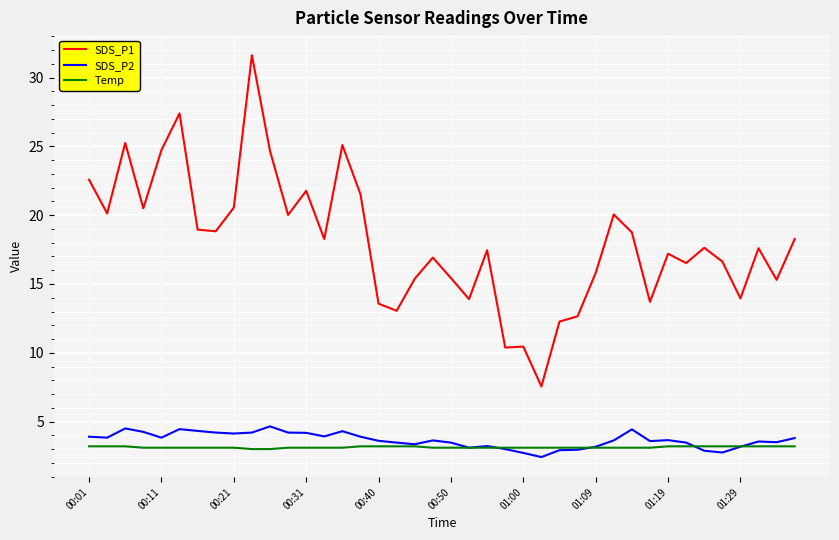

Which series has the largest range (max minus min)?

SDS_P1